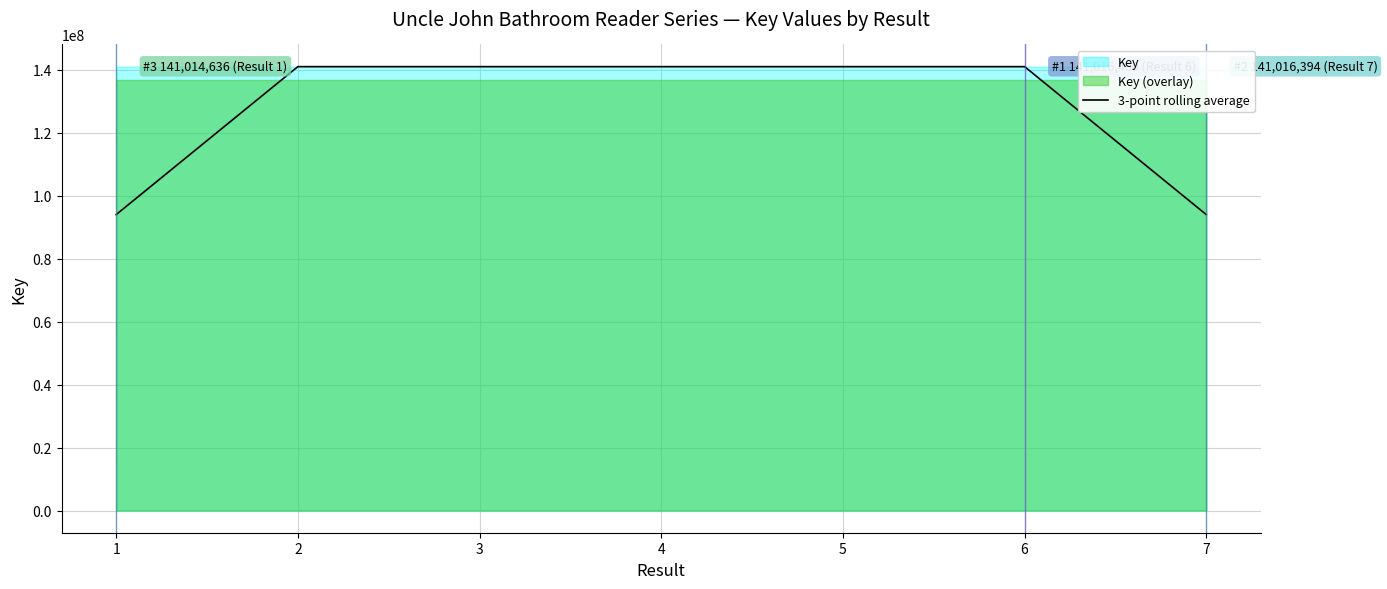

Which has a higher value, 2 or 6?

6